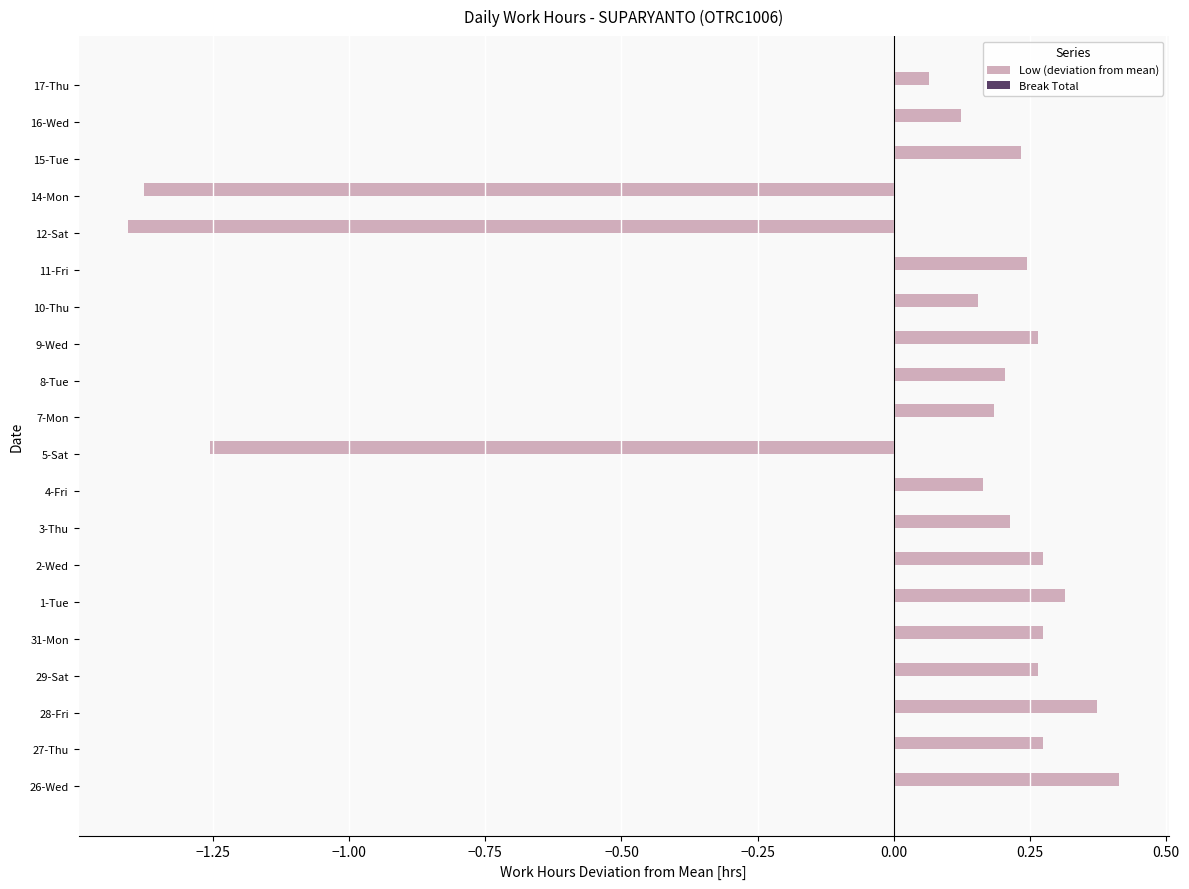

At which label is the value closest to 0?

17-Thu